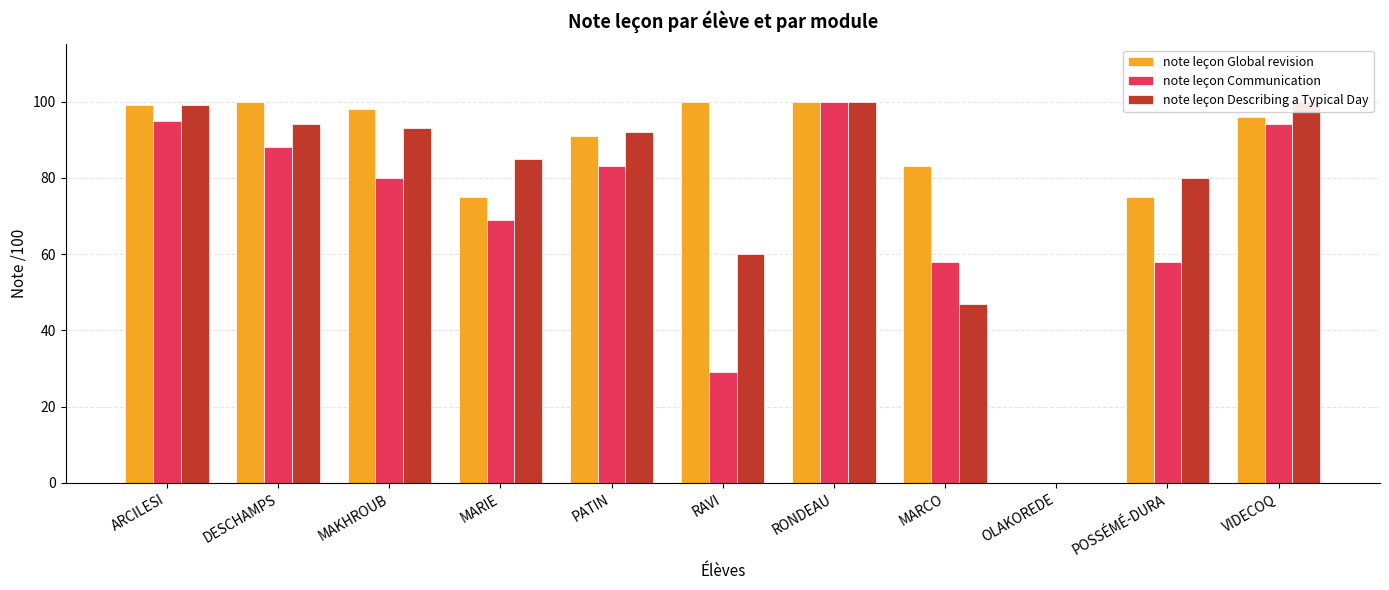

How many data points does each series have?

11